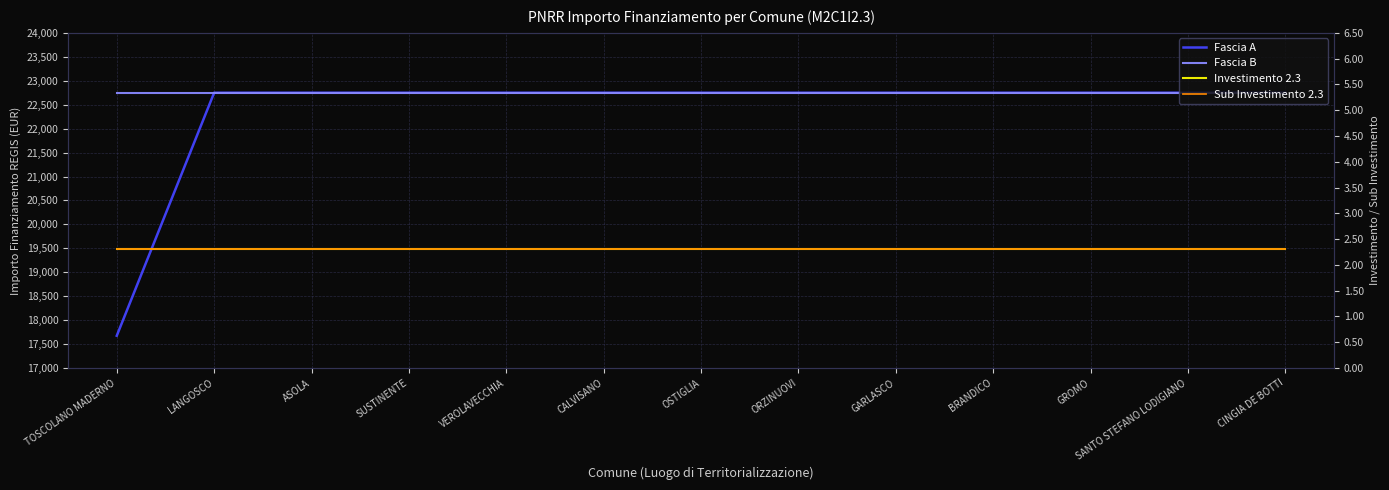

Reading left to right, transcribe all the data shown in this chart.

Fascia A: 17674.8	22750.0	22750.0	22750.0	22750.0	22750.0	22750.0	22750.0	22750.0	22750.0	22750.0	22750.0	22750.0
Fascia B: 22750.0	22750.0	22750.0	22750.0	22750.0	22750.0	22750.0	22750.0	22750.0	22750.0	22750.0	22750.0	22750.0
Investimento 2.3: 2.3	2.3	2.3	2.3	2.3	2.3	2.3	2.3	2.3	2.3	2.3	2.3	2.3
Sub Investimento 2.3: 2.3	2.3	2.3	2.3	2.3	2.3	2.3	2.3	2.3	2.3	2.3	2.3	2.3